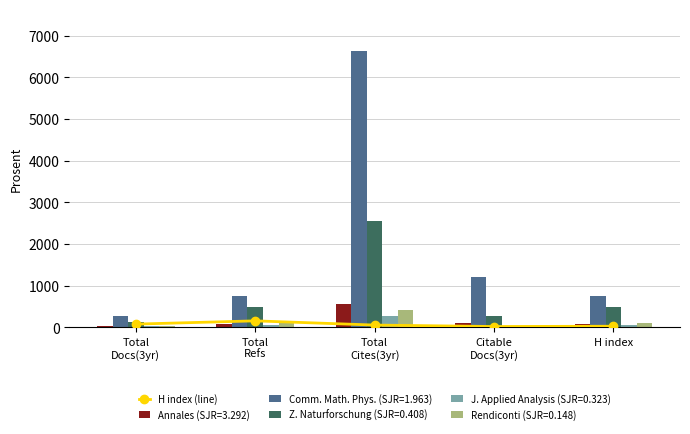

Between Citable
Docs(3yr) and H index, which is larger?

H index